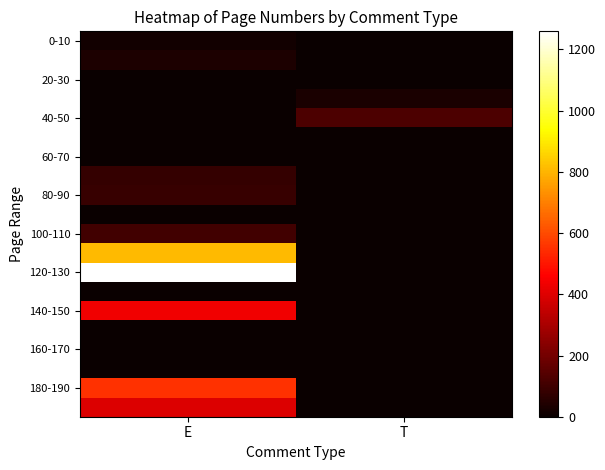

Which category has the lowest value across all series?

T